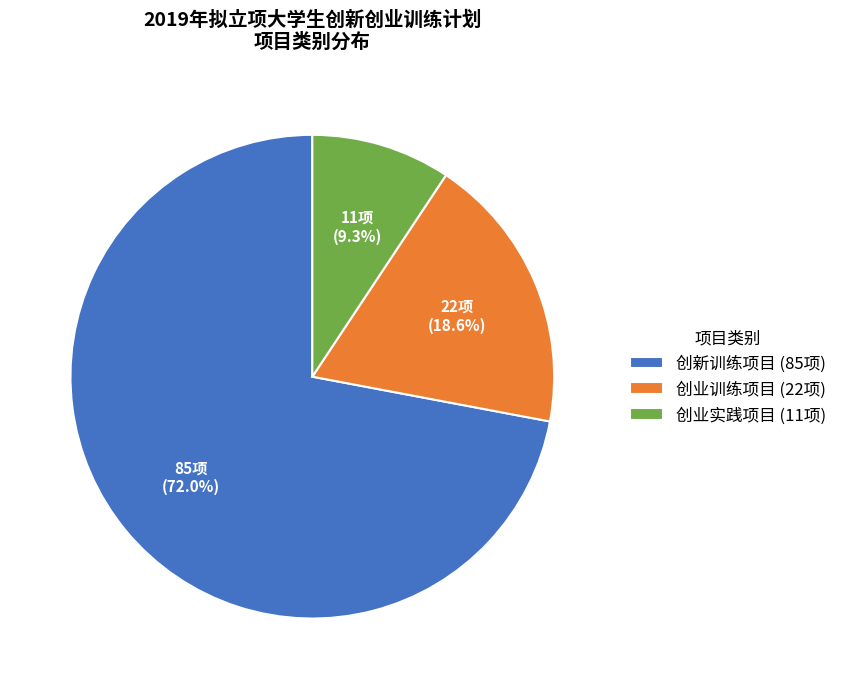

Which category has the biggest portion of the pie?

创新训练项目